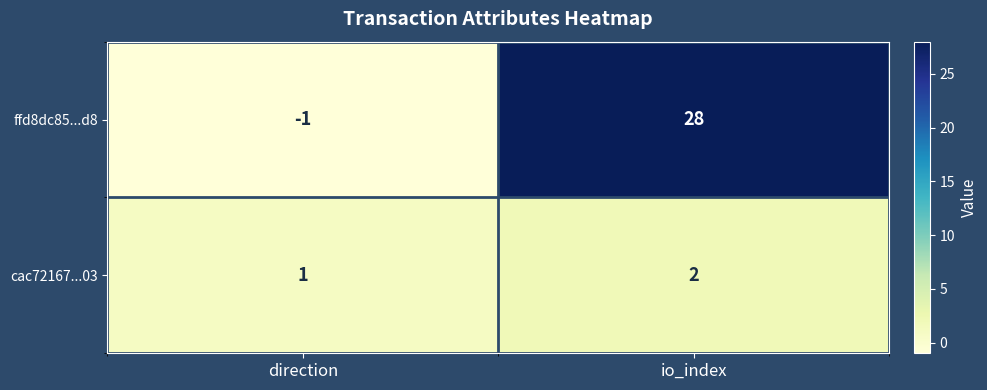

How many data points does each series have?

2